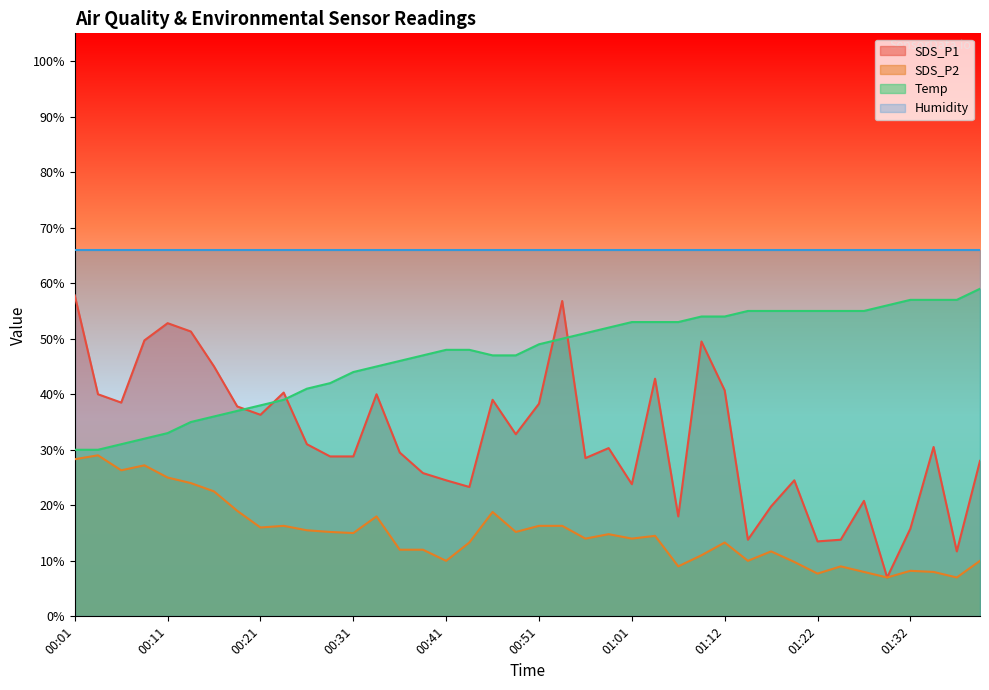

Is the value of SDS_P2 at 00:08 greater than the value of SDS_P1 at 00:08?

No